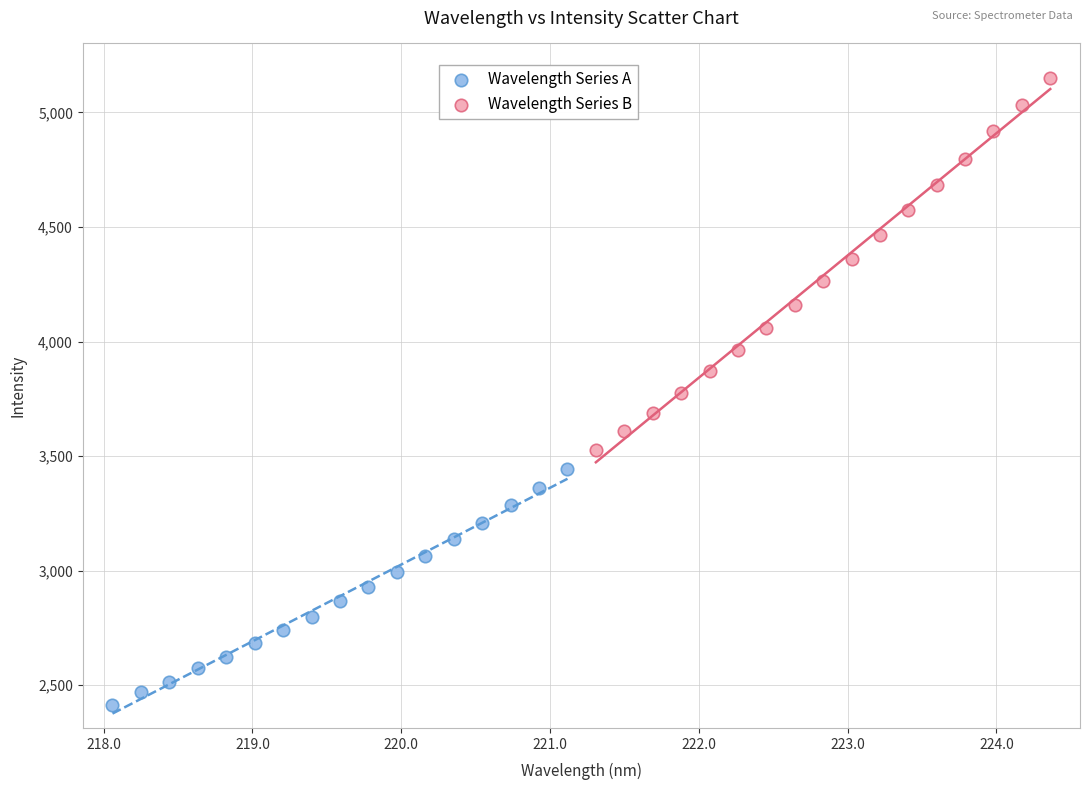

Which series reaches the maximum Y coordinate?

Wavelength Series B